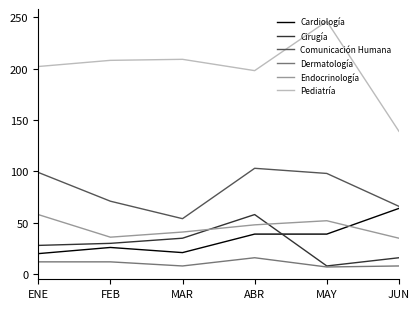

What is the lowest value of the Cardiología series?

20